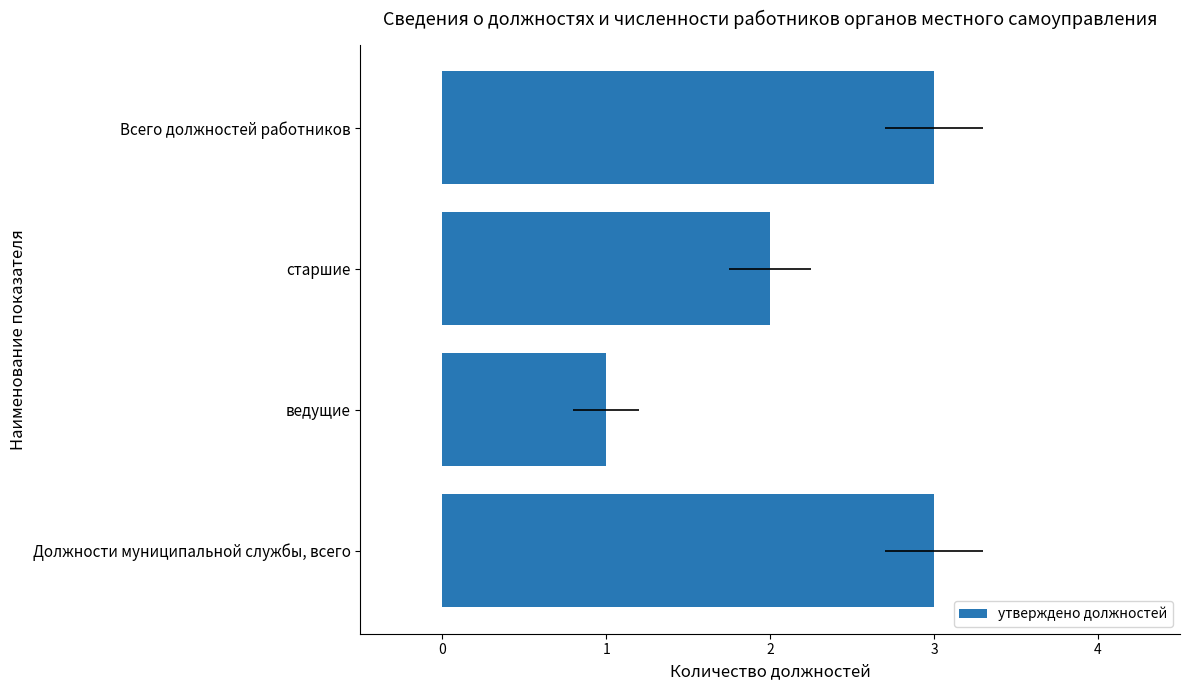

The chart shows a value of 3 at Всего должностей работников. True or false?

True